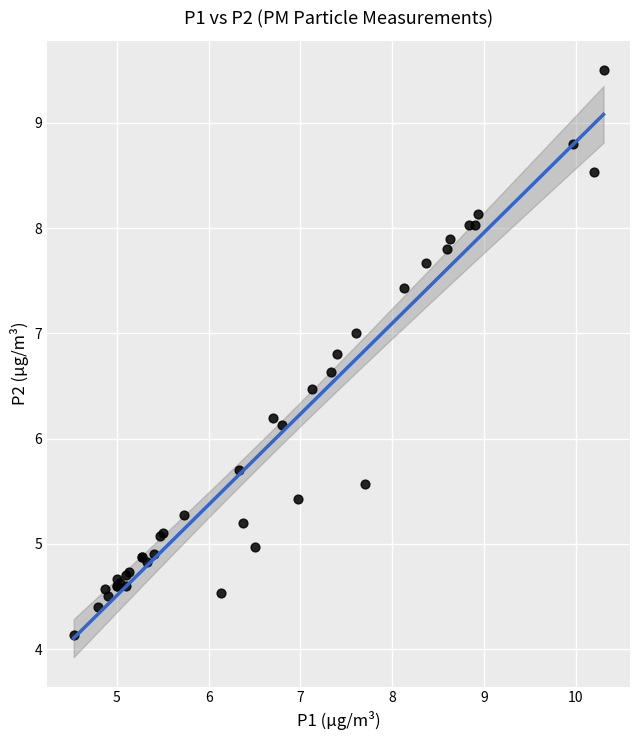

What Y value in the scatter plot is closest to 6?

6.1